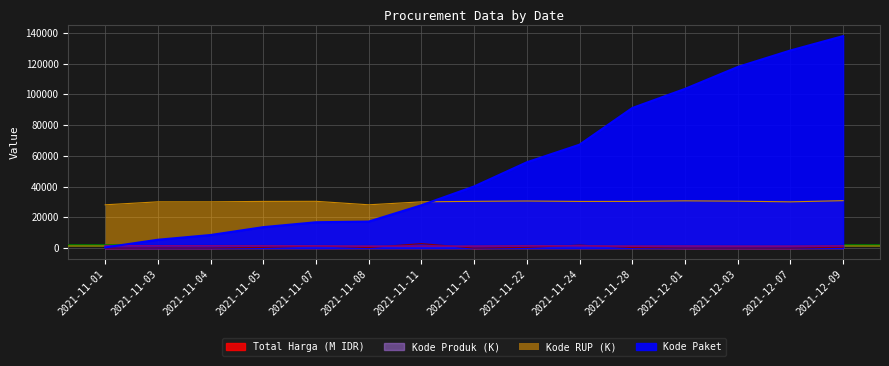

What is the spread (max minus min) of values at 2021-11-11?

28791.9